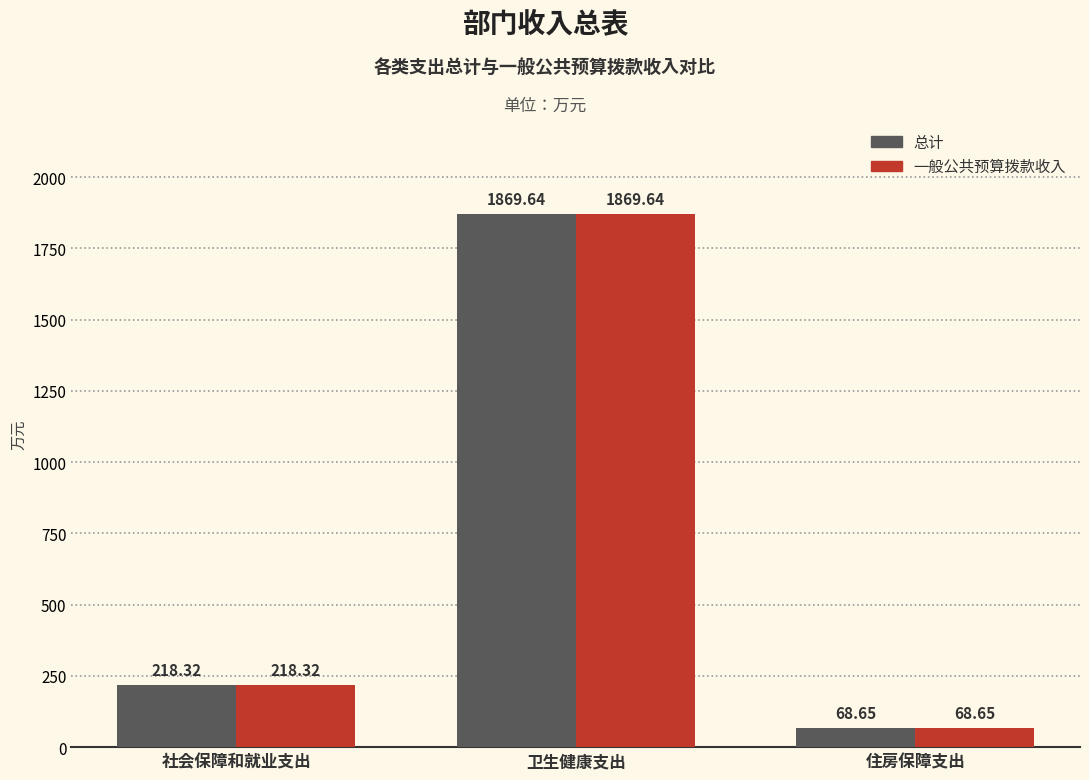

How many bars are there in total?

6